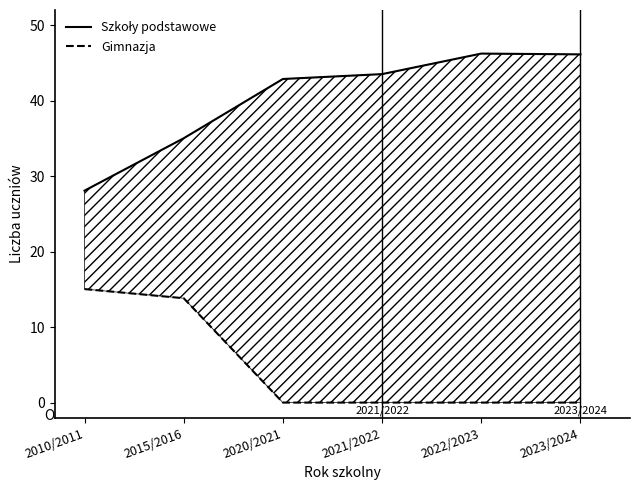

At how many categories does at least one series exceed 27?

6